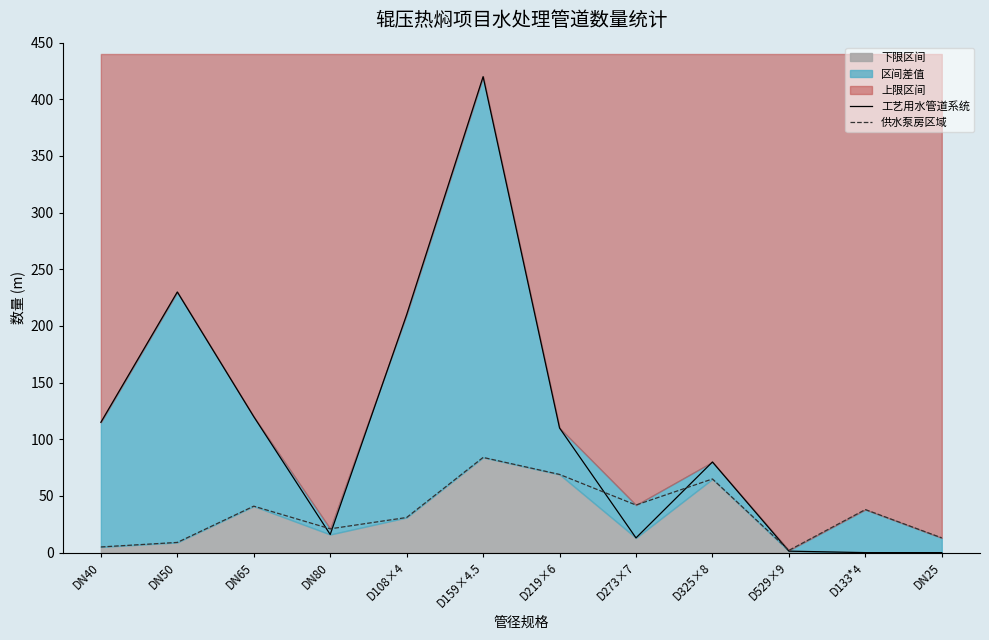

After their last crossing, which series has the higher values: 工艺用水管道系统 or 供水泵房区域?

供水泵房区域